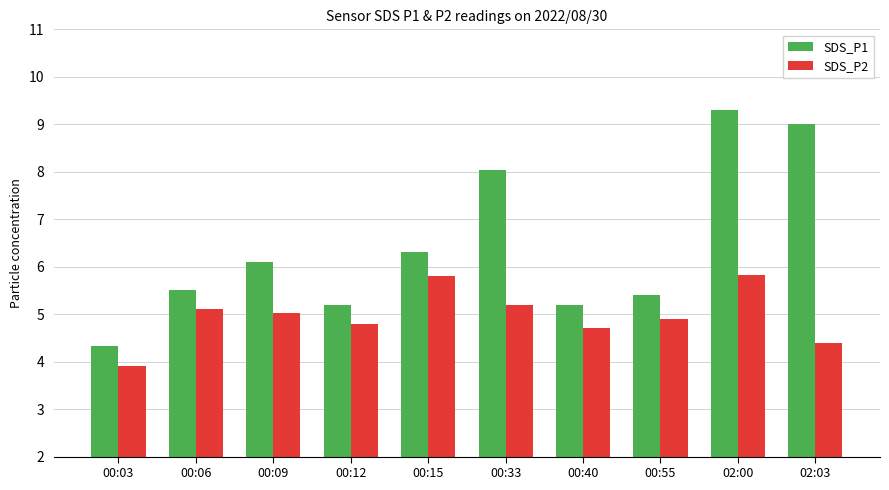

What value does the SDS_P2 series have at 00:15?

5.8